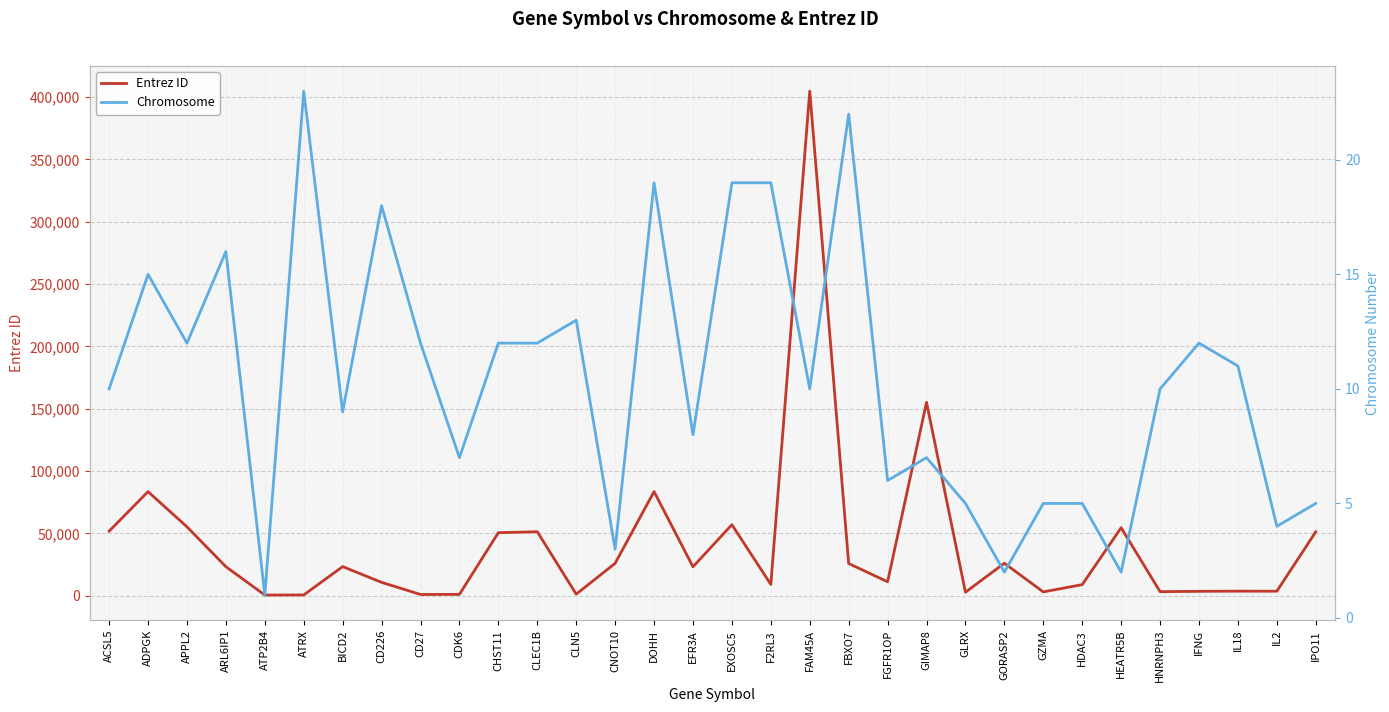

Which series has the largest total across all categories?

Entrez ID